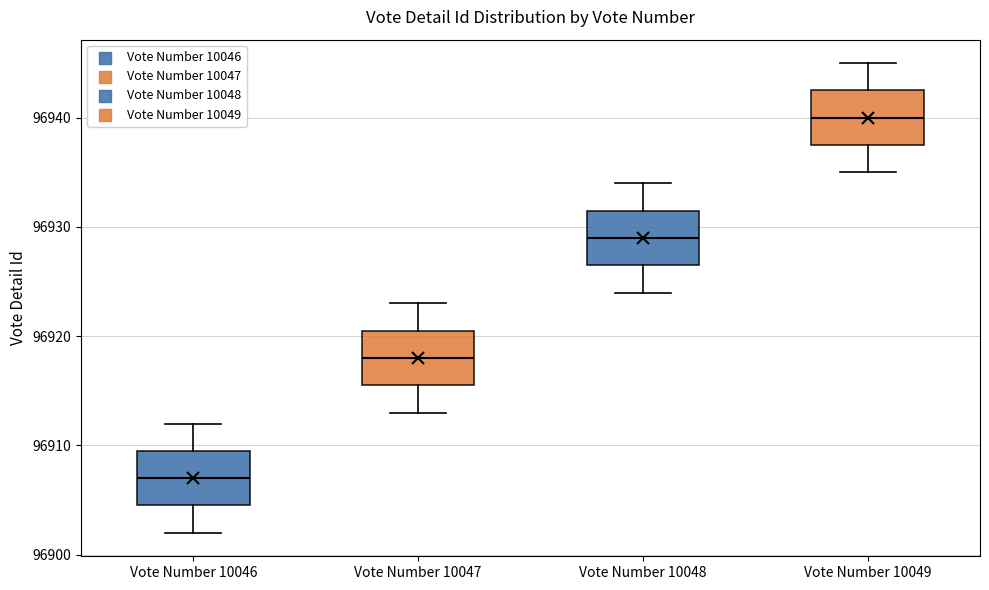

Reading left to right, transcribe this box plot: for each box, give where its median line is, the range the box spans, and where its two whiskers end, as read against the y-axis. The values are not printed on the chart, so give them approximately, as read against the axis.

Vote Number 10046: median 96907, box 96905 to 96910, whiskers 96902 to 96912
Vote Number 10047: median 96918, box 96916 to 96921, whiskers 96913 to 96923
Vote Number 10048: median 96929, box 96927 to 96932, whiskers 96924 to 96934
Vote Number 10049: median 96940, box 96938 to 96943, whiskers 96935 to 96945